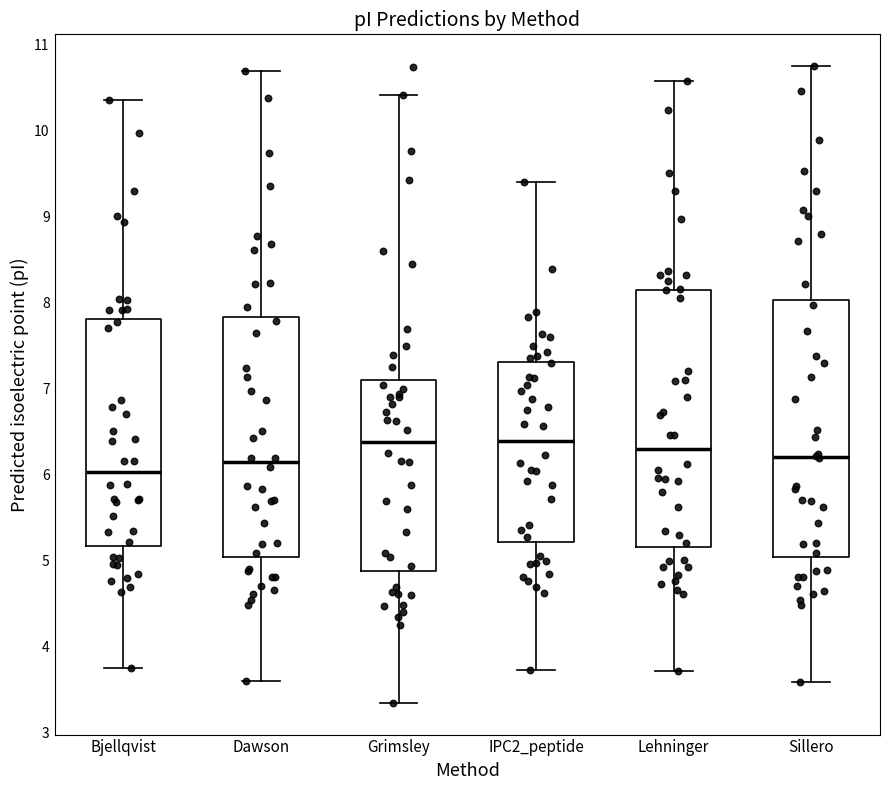

Reading left to right, transcribe this box plot: for each box, give where its median line is, the range the box spans, and where its two whiskers end, as read against the y-axis. The values are not printed on the chart, so give them approximately, as read against the axis.

Bjellqvist: median 6.0, box 5.2 to 7.8, whiskers 3.8 to 10.4
Dawson: median 6.1, box 5.0 to 7.8, whiskers 3.6 to 10.7
Grimsley: median 6.4, box 4.9 to 7.1, whiskers 3.4 to 10.4
IPC2_peptide: median 6.4, box 5.2 to 7.3, whiskers 3.7 to 9.4
Lehninger: median 6.3, box 5.2 to 8.1, whiskers 3.7 to 10.6
Sillero: median 6.2, box 5.0 to 8.0, whiskers 3.6 to 10.7